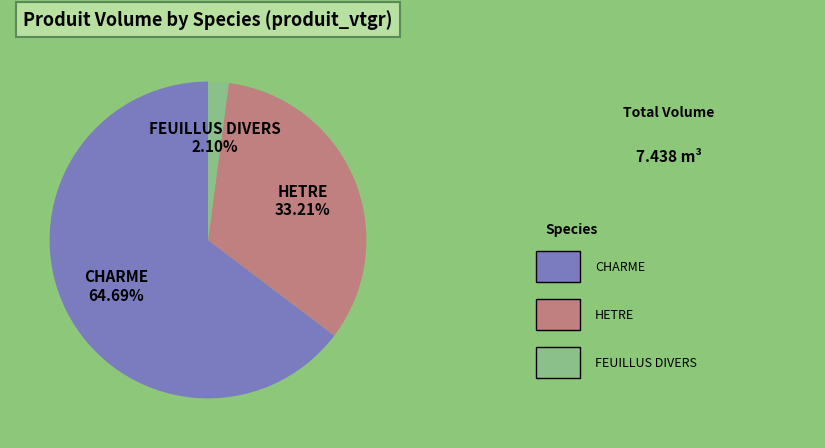

To the nearest percent, what is the average slice percentage?

33%